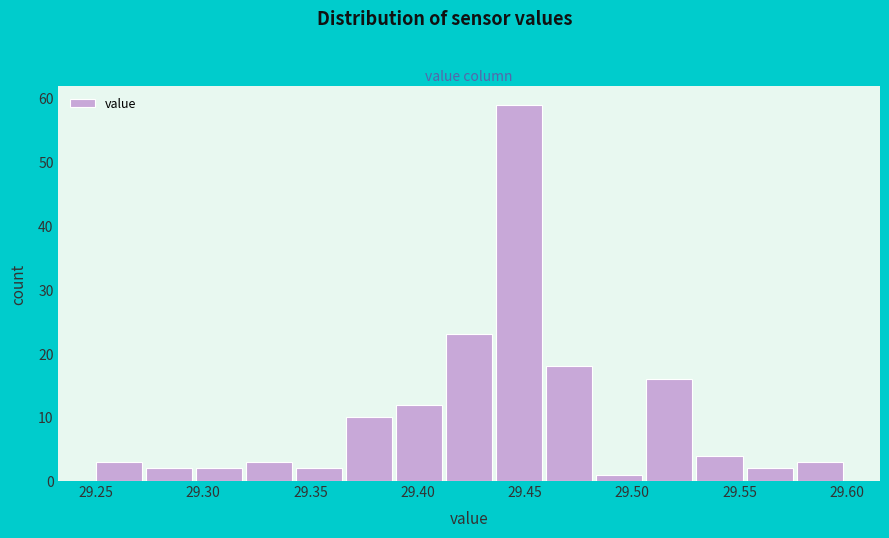

Which range on the x-axis has the tallest bar?

29.435 to 29.460